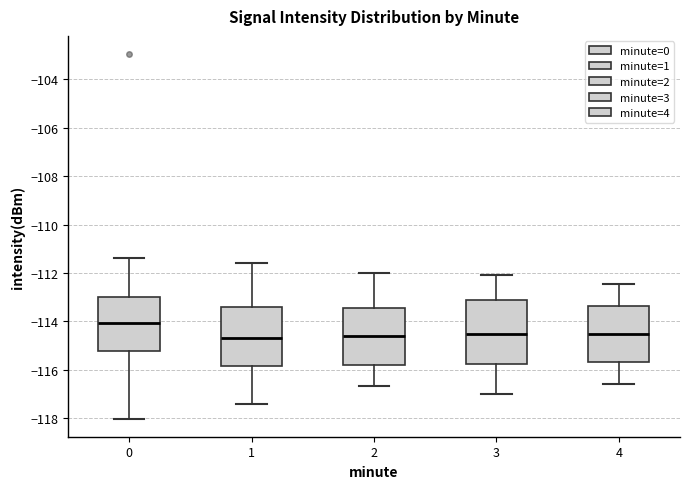

Reading left to right, read every box against the y-axis: the position of its median line, the range the box covers, and the ends of its whiskers. The values are not printed on the chart, so give them approximately, as read against the axis.

0: median -114.0, box -115.2 to -113.0, whiskers -118.0 to -111.4
1: median -114.6, box -115.8 to -113.4, whiskers -117.4 to -111.6
2: median -114.6, box -115.8 to -113.4, whiskers -116.6 to -112.0
3: median -114.6, box -115.8 to -113.2, whiskers -117.0 to -112.0
4: median -114.6, box -115.6 to -113.4, whiskers -116.6 to -112.4